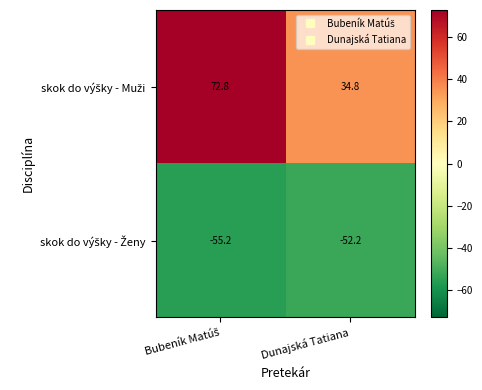

What is the total value across all series at Dunajská Tatiana?

-17.4